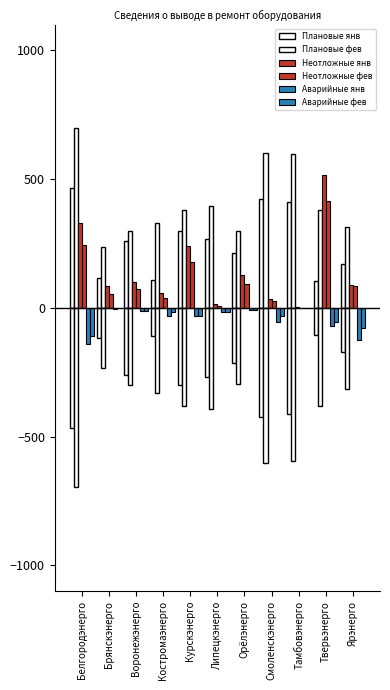

Is it true that Аварийные фев equals -79 at Ярэнерго?

True